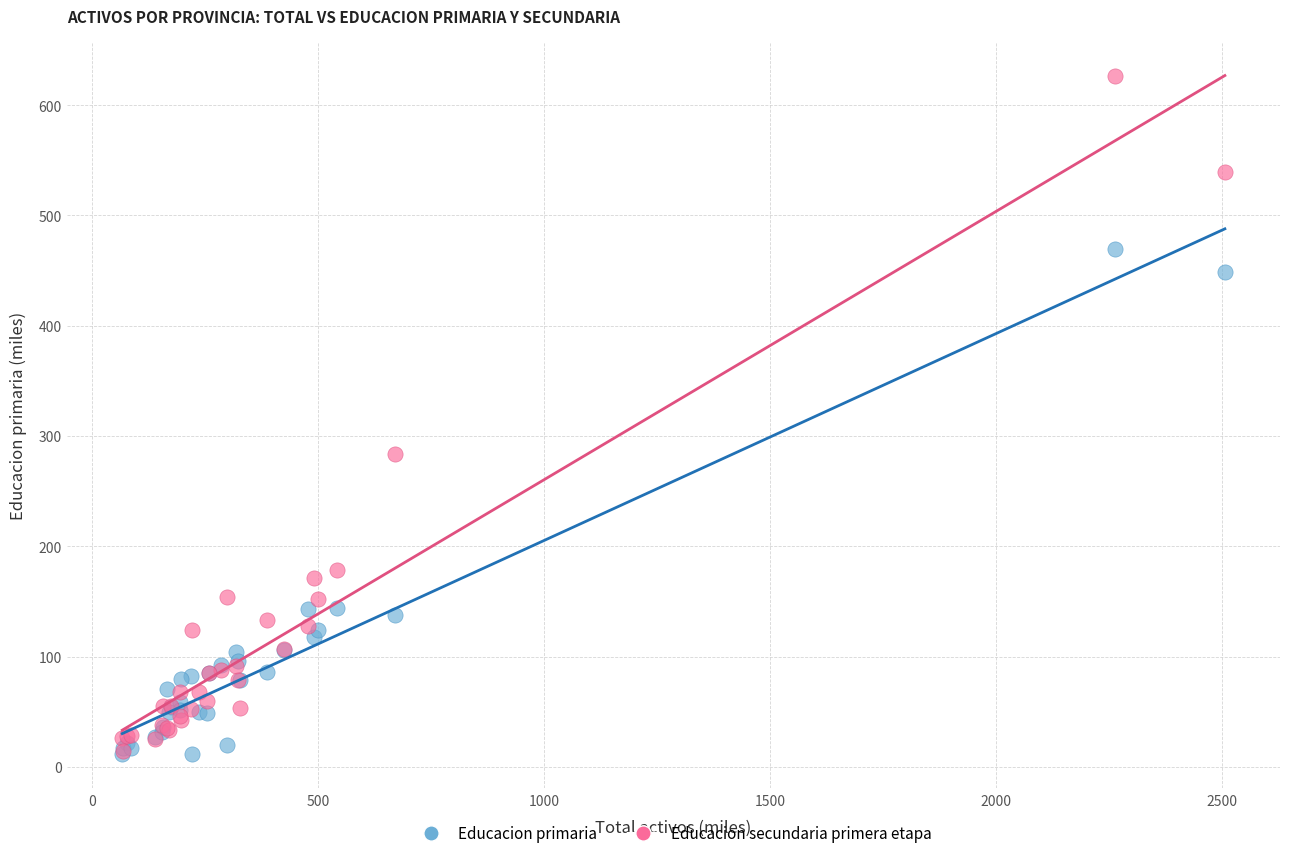

In the Educacion primaria series, what Y value is closest to 240?

144.3